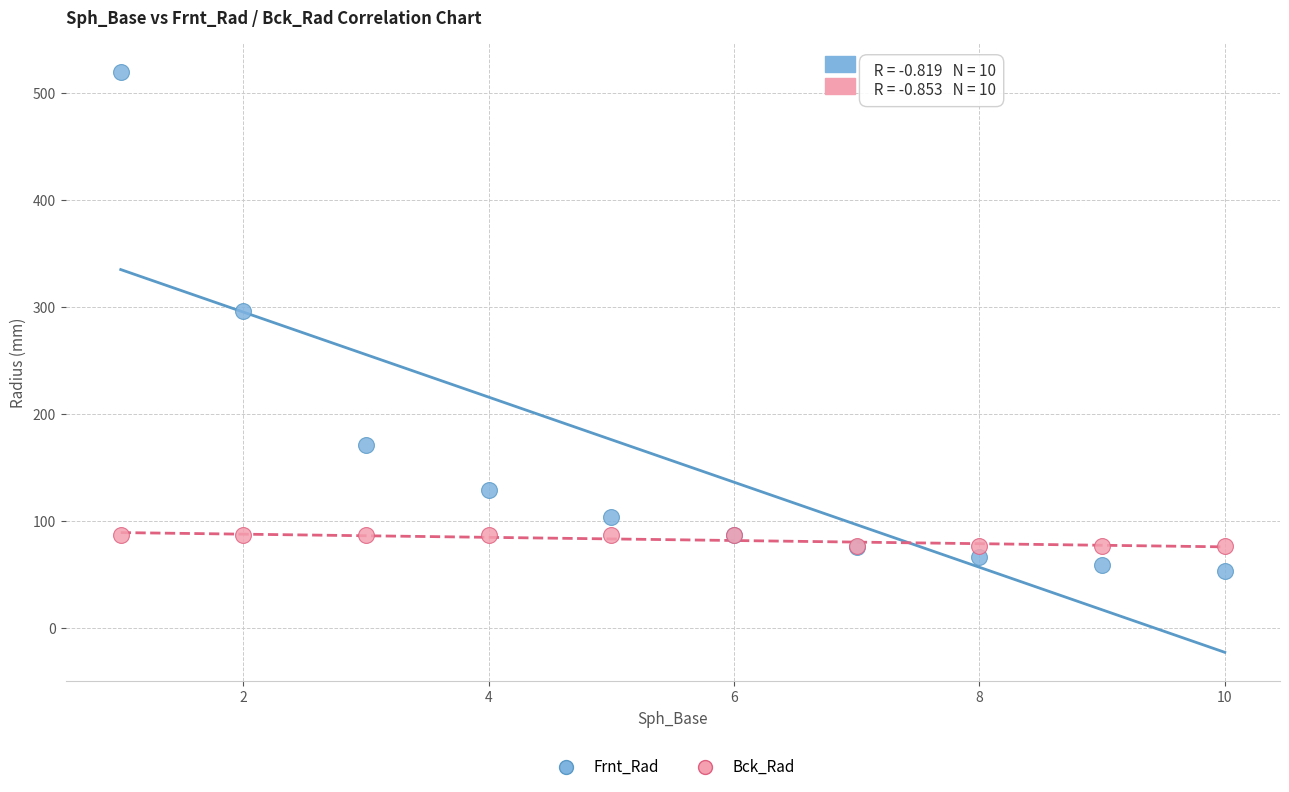

Which series reaches the minimum Y coordinate?

Frnt_Rad